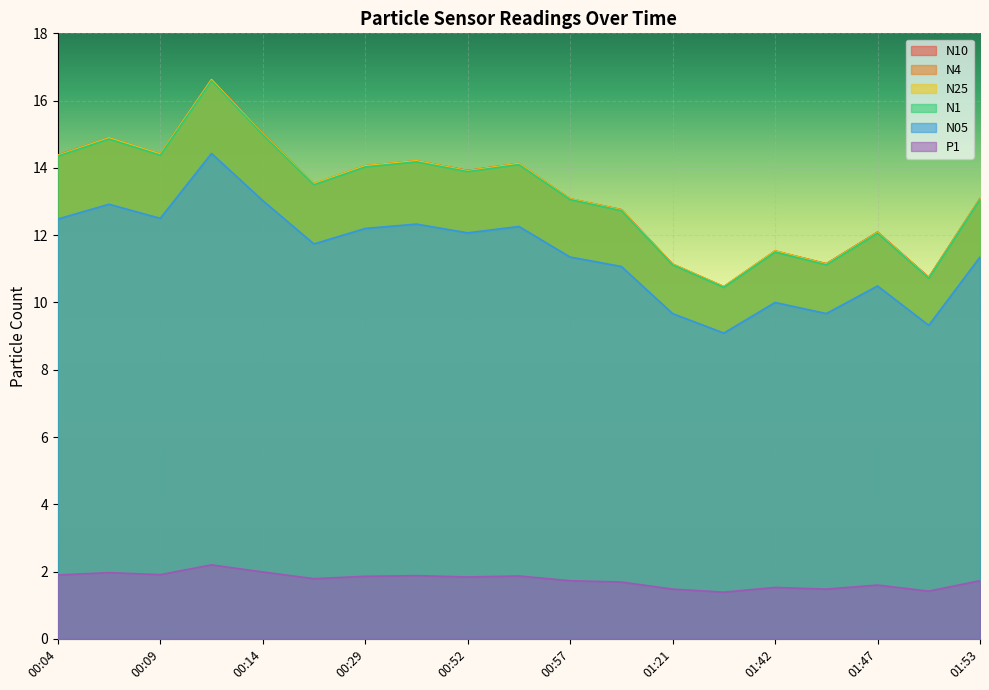

How many data points in N4 are less than 13?

7